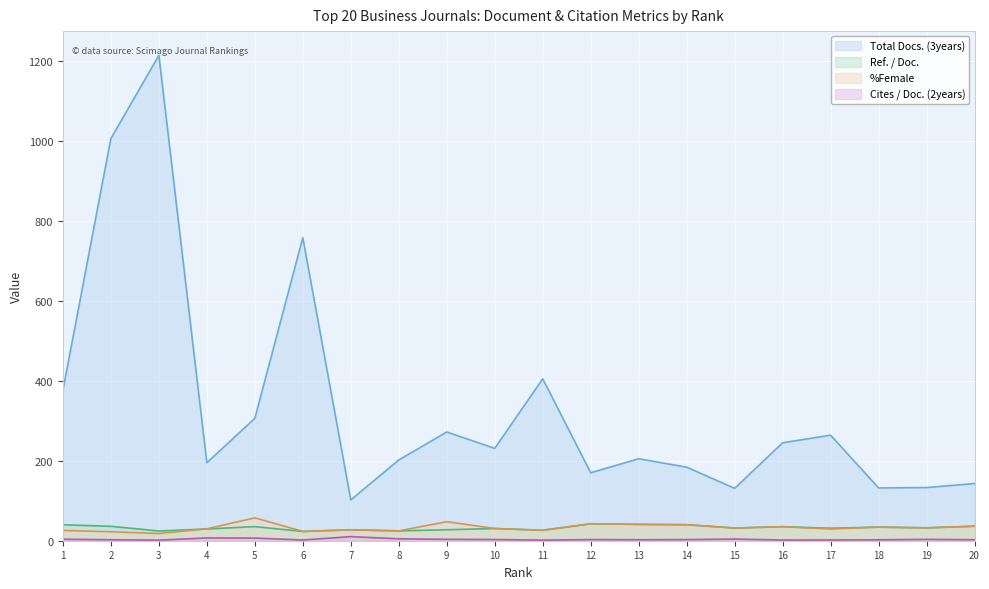

Which has a higher value, 20 or 7?

20